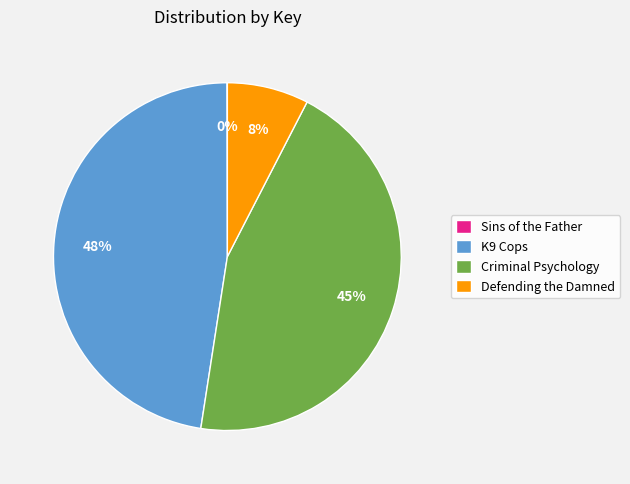

Which has a higher value, Criminal Psychology or Defending the Damned?

Criminal Psychology